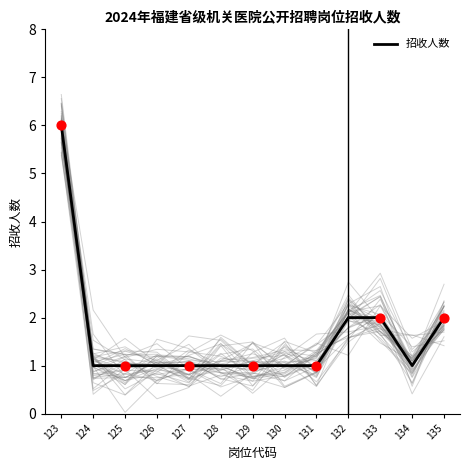

Approximately how many times larger is the value at 130 compared to 133?

0.5